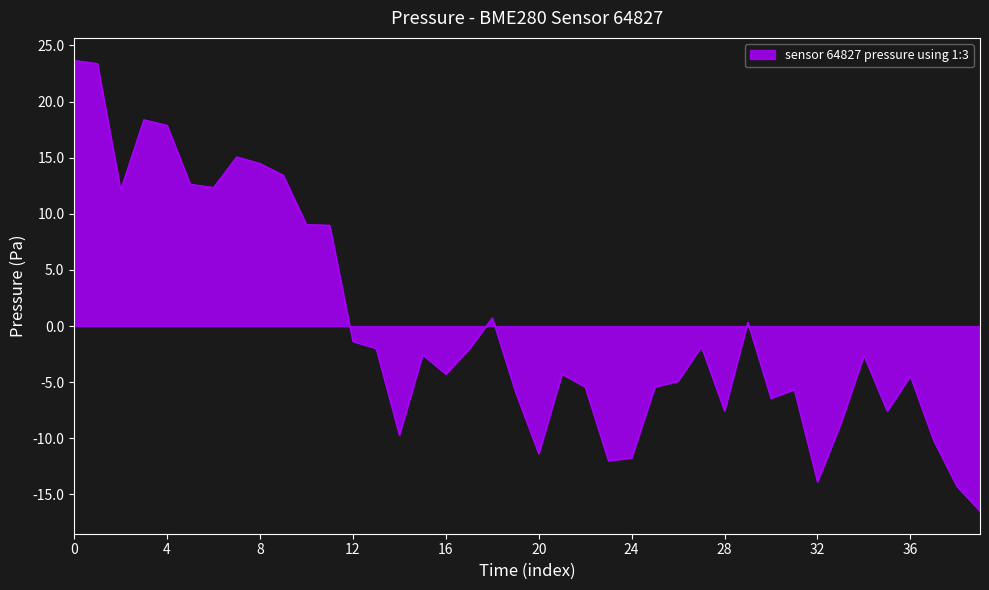

How many lines are shown in the chart?

1